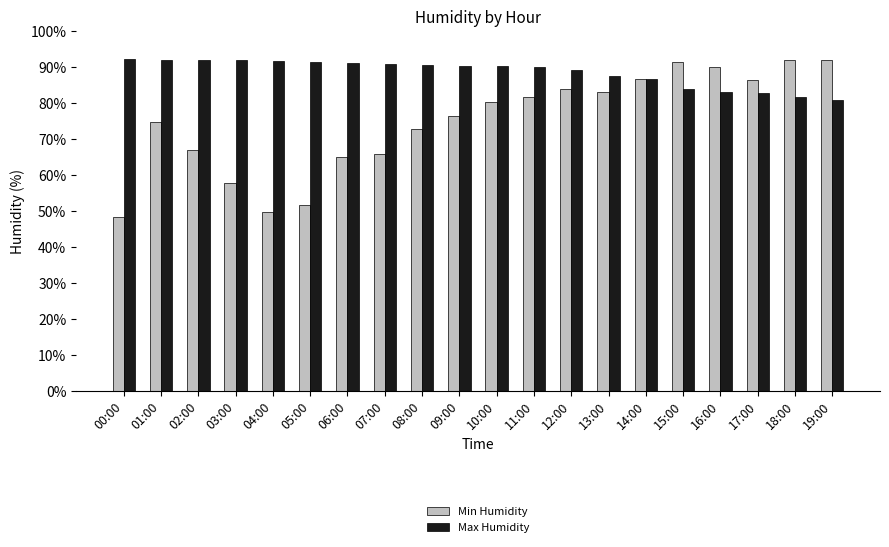

At which label is Max Humidity closest to 86?

14:00